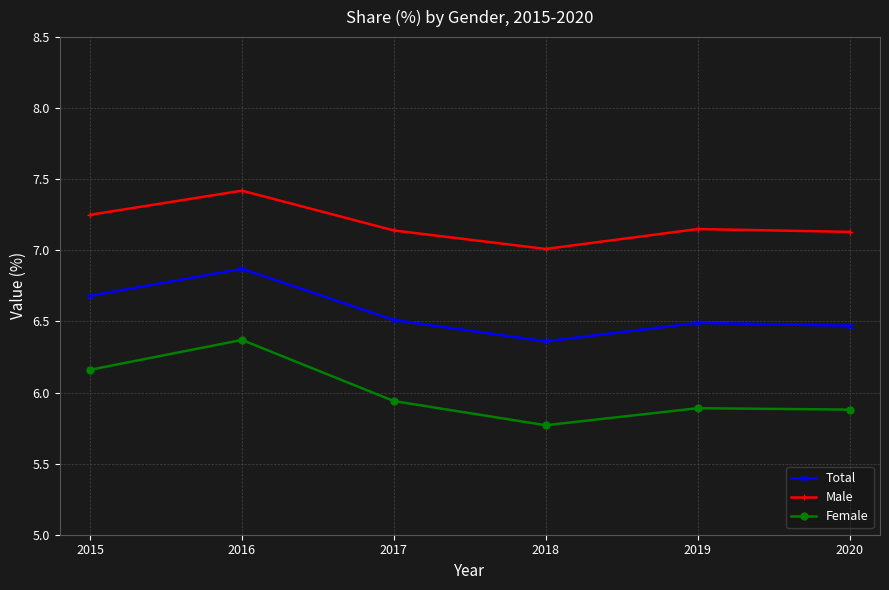

Which series has the widest spread of values?

Female